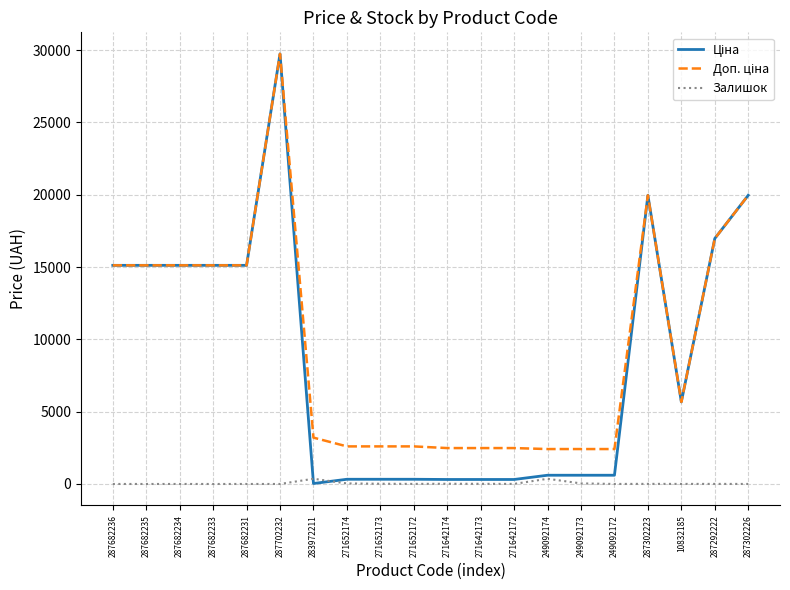

What is the spread (max minus min) of values at 287682236?

15120.0